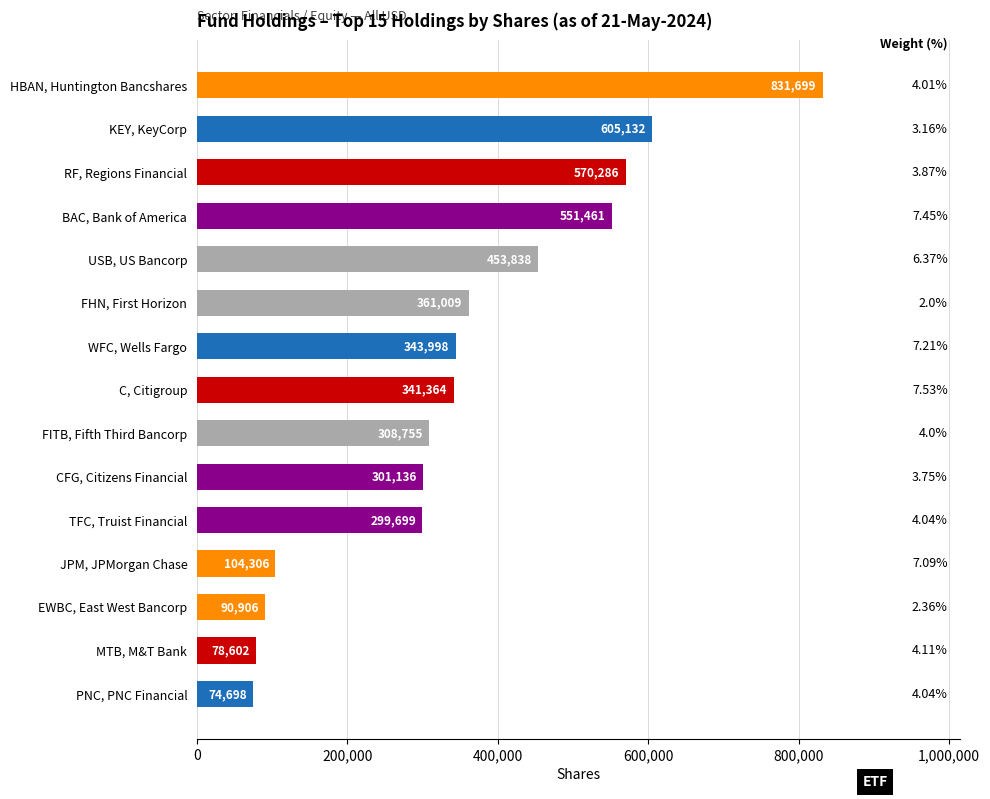

Rank the categories by value from lowest to highest.

PNC, PNC Financial, MTB, M&T Bank, EWBC, East West Bancorp, JPM, JPMorgan Chase, TFC, Truist Financial, CFG, Citizens Financial, FITB, Fifth Third Bancorp, C, Citigroup, WFC, Wells Fargo, FHN, First Horizon, USB, US Bancorp, BAC, Bank of America, RF, Regions Financial, KEY, KeyCorp, HBAN, Huntington Bancshares